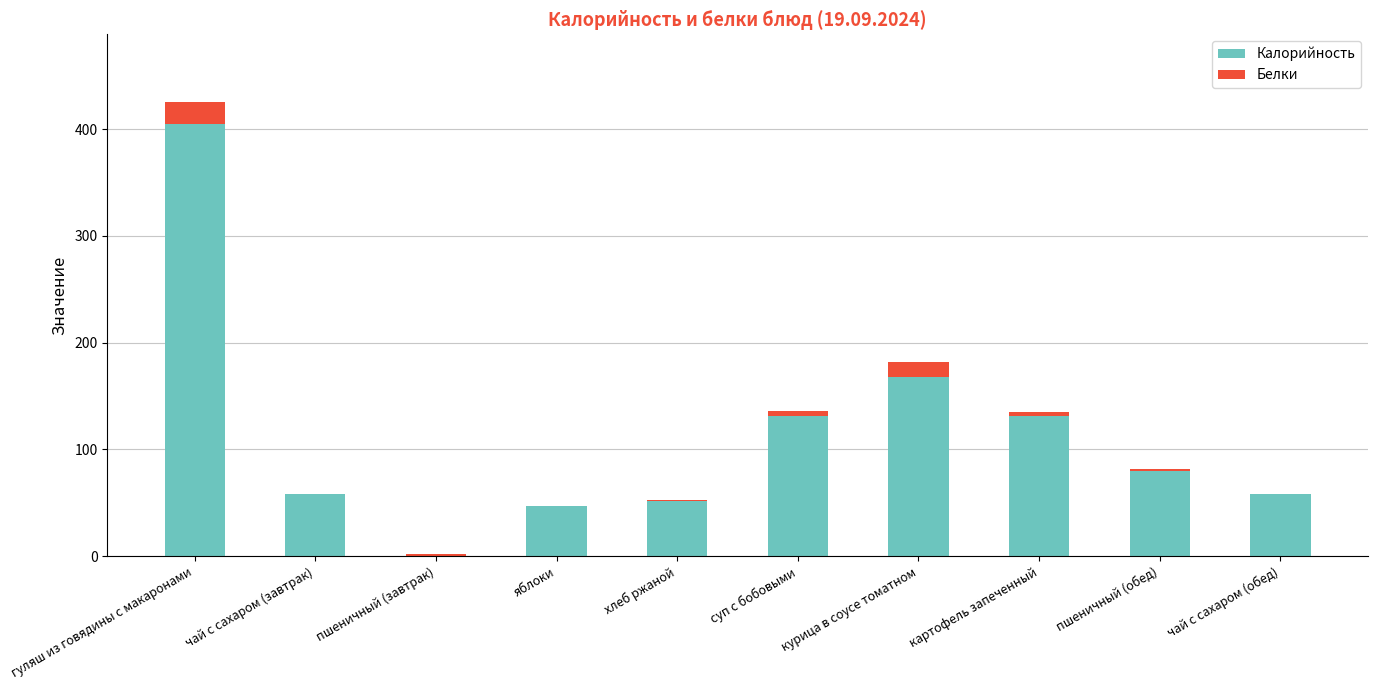

What is the approximate value of Калорийность at чай с сахаром (обед)?

58